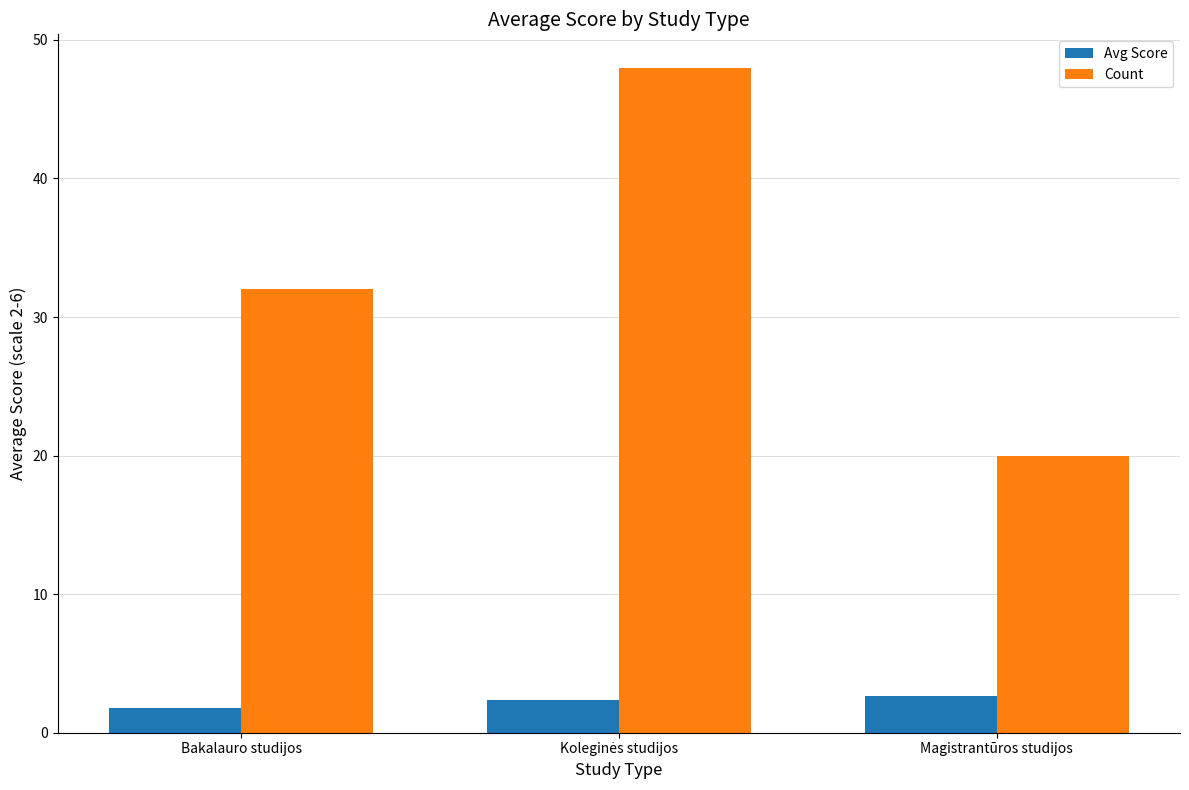

How many distinct data groups are displayed?

2